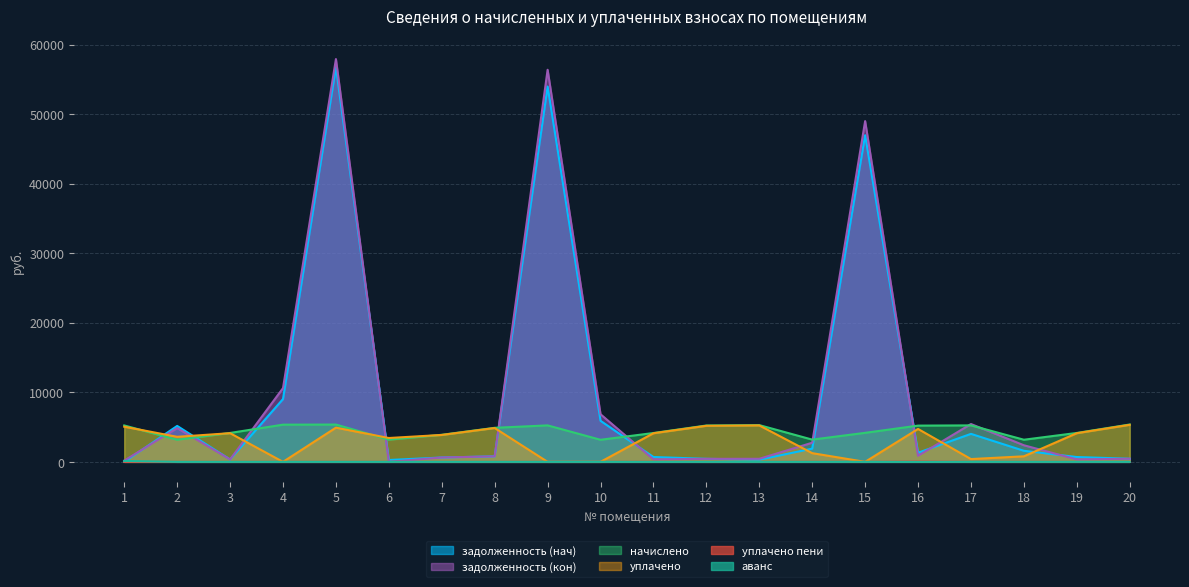

Between 15 and 9, which is larger?

9